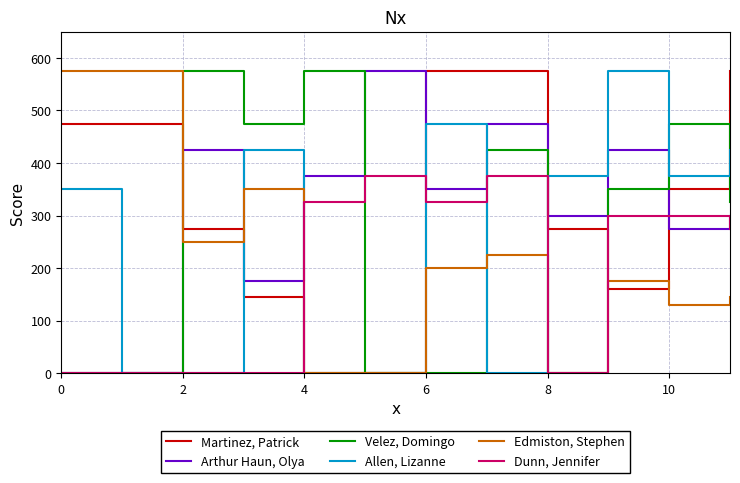

What is the maximum value for Edmiston, Stephen?

575